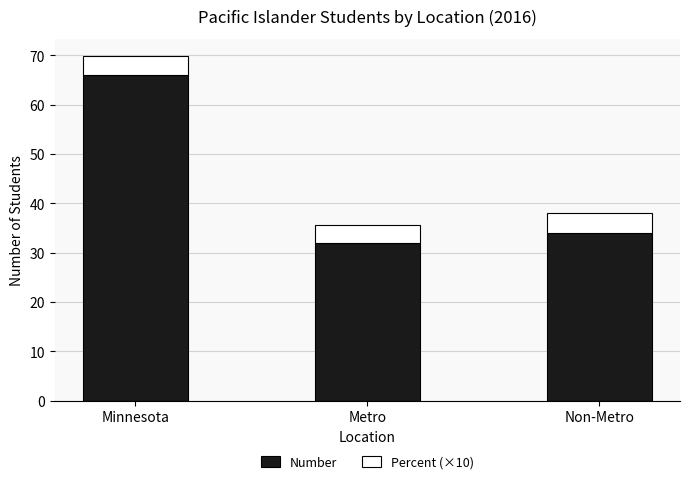

Does the chart contain stacked bars?

Yes